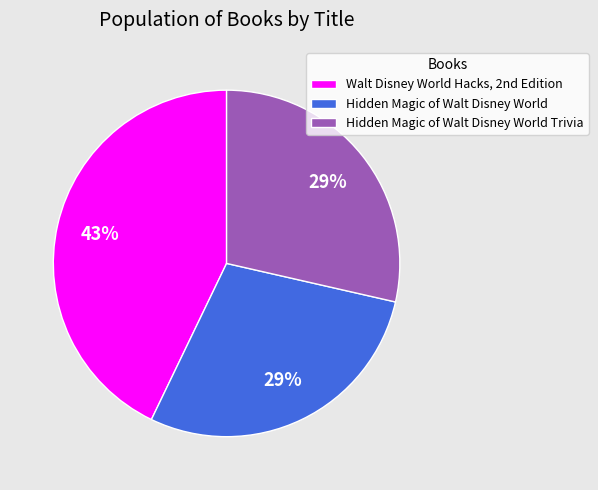

Which slice is the largest?

Walt Disney World Hacks, 2nd Edition